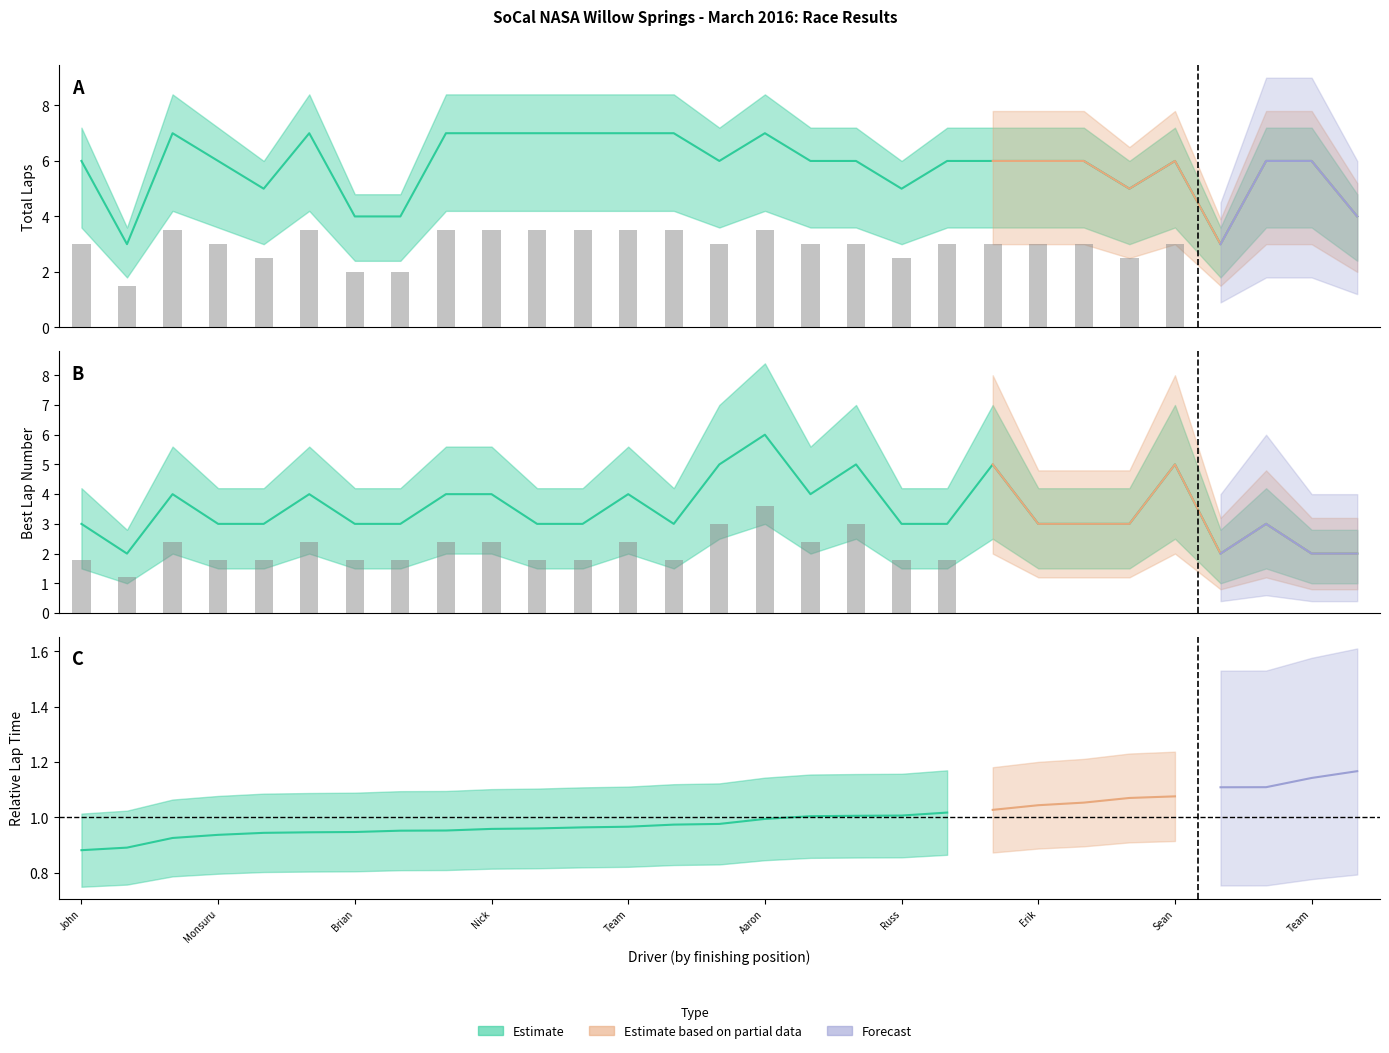

At which label does Total Laps reach its minimum?

Rupert Bragg-Smith